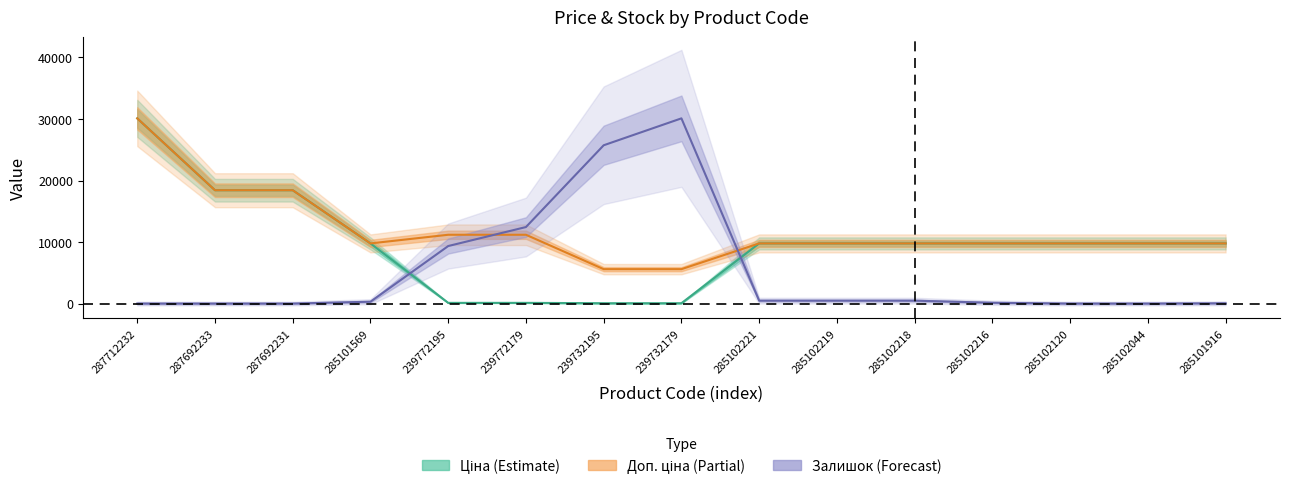

Between which two adjacent categories do Залишок and Ціна first intersect?

285101569 and 239772195